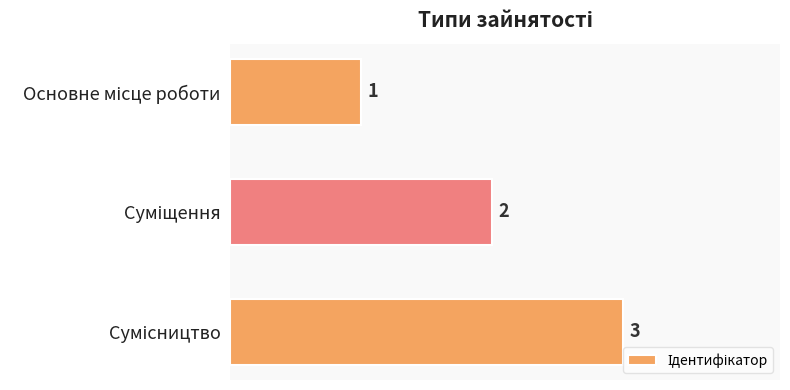

What is the sum of all values?

6